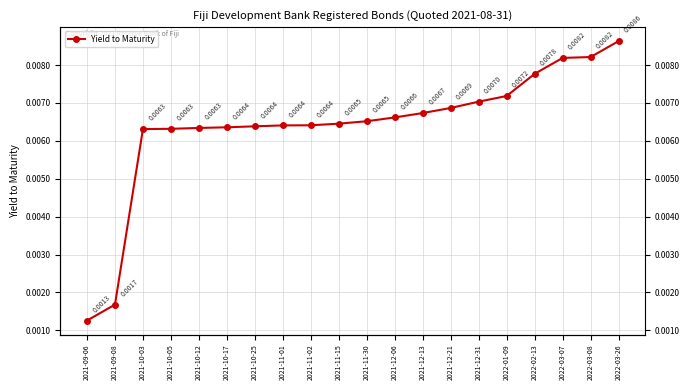

True or false: the data has more than 1 interior local peaks.

False